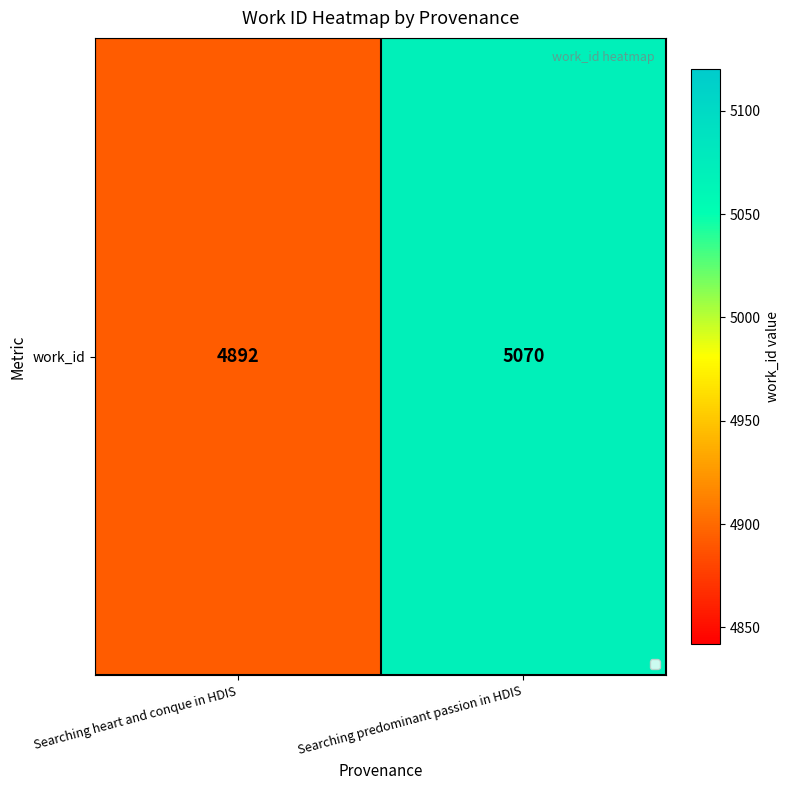

Is it true that the value at Searching heart and conque in HDIS is 1859?

False